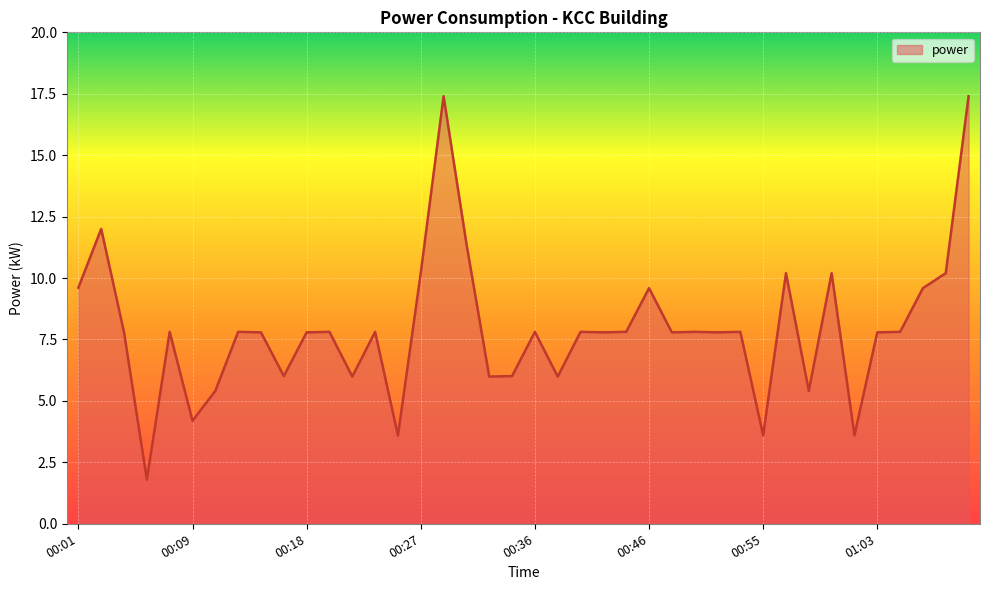

How many values exceed 7?

28